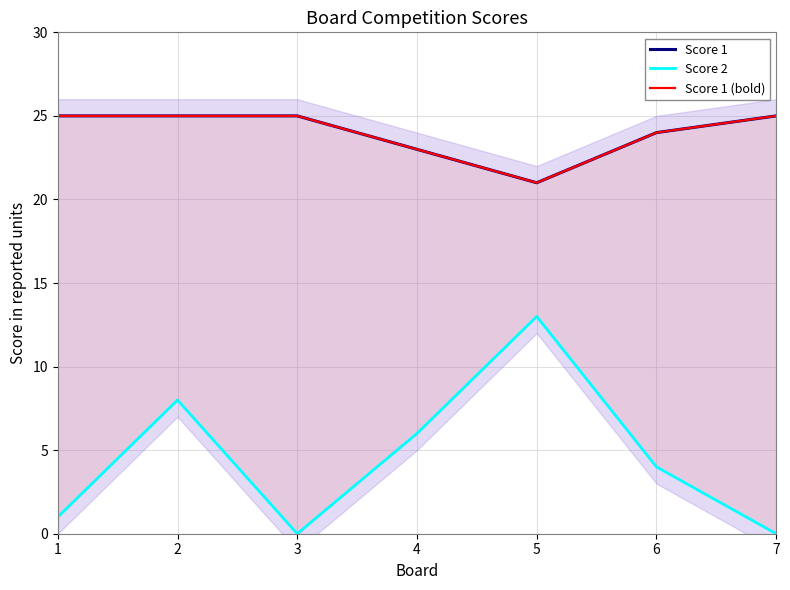

Is the value of Score 2 at 5 greater than the value of Score 1 (bold) at 6?

No